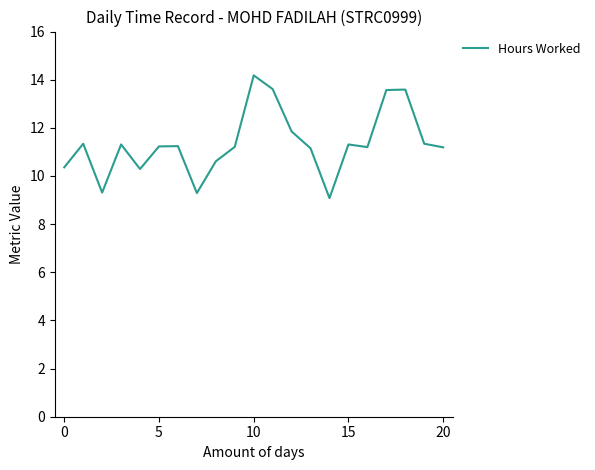

What is the difference between the maximum and minimum values?

5.1